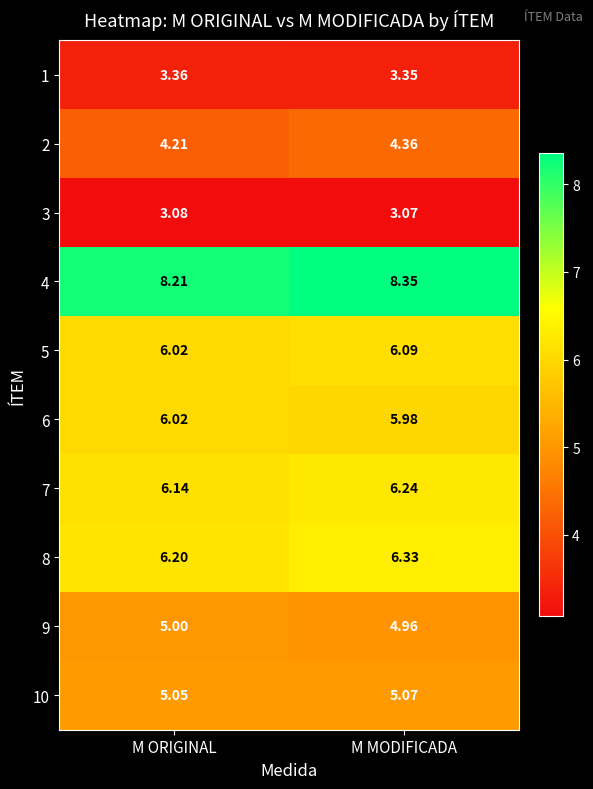

What is the total value across all series at M ORIGINAL?

53.3